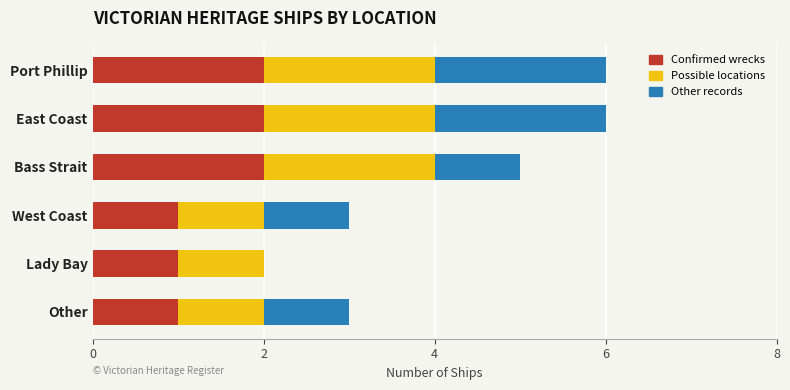

Is it true that Confirmed wrecks equals 1 at East Coast?

False